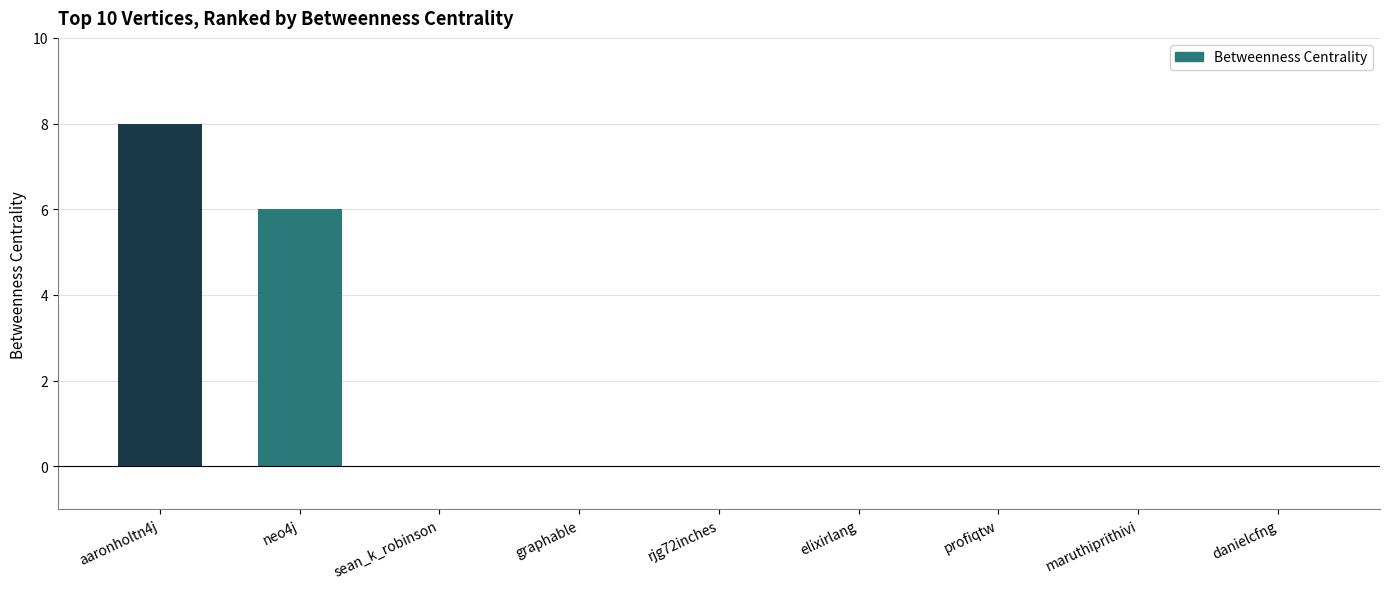

Reading left to right, list all the values displayed in this chart.

8	6	0	0	0	0	0	0	0